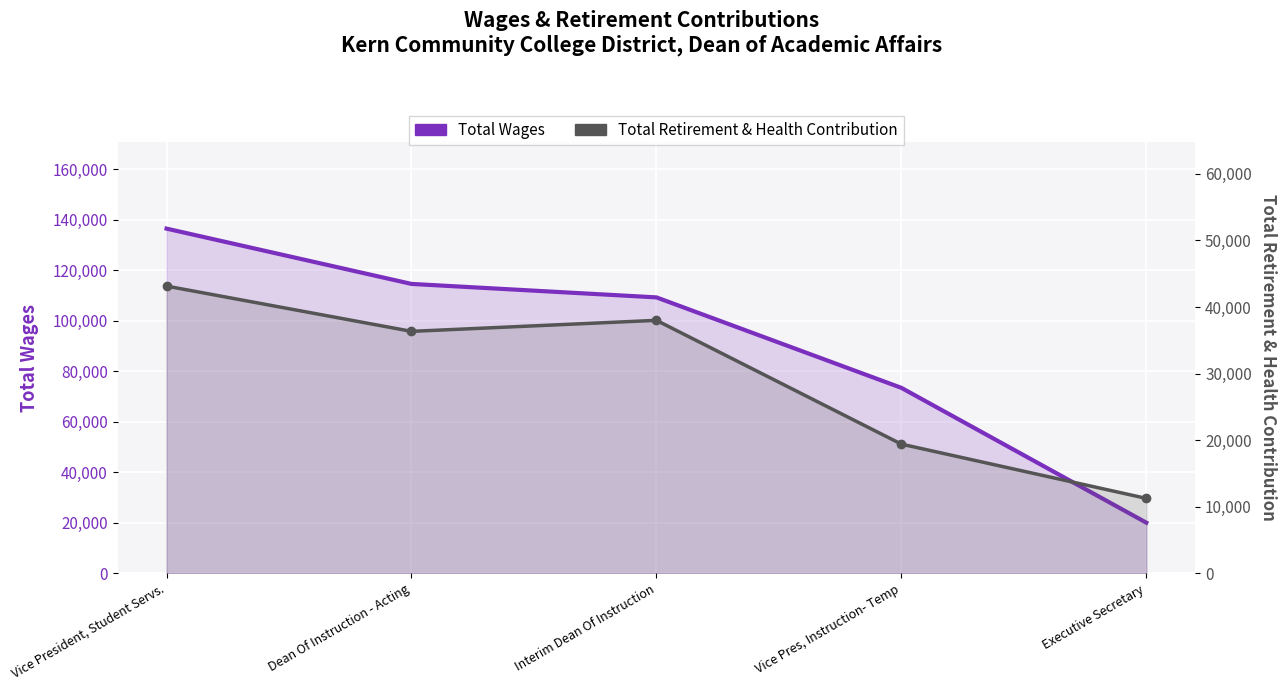

List the series in order of their peak value, highest first.

Total Wages, Total Retirement & Health Contribution